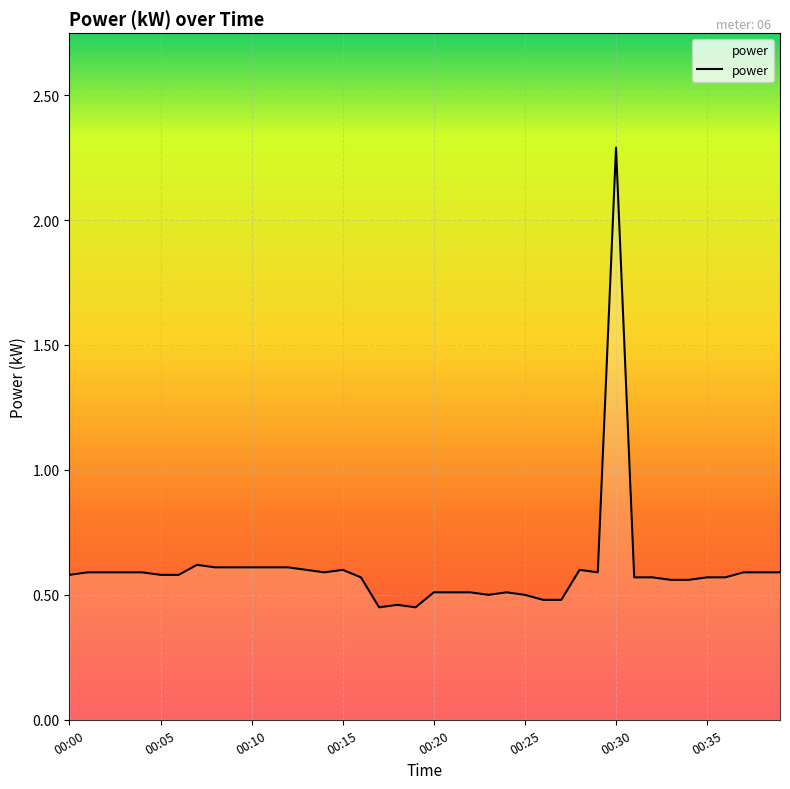

What is the difference between the maximum and minimum values?

1.8